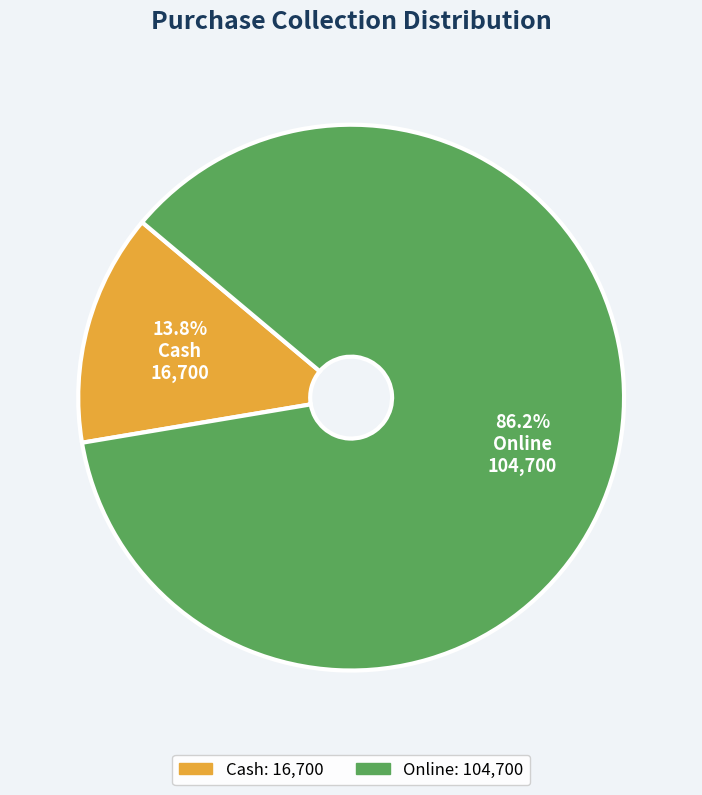

What is the ratio of the value at Cash to the value at Online?

0.2